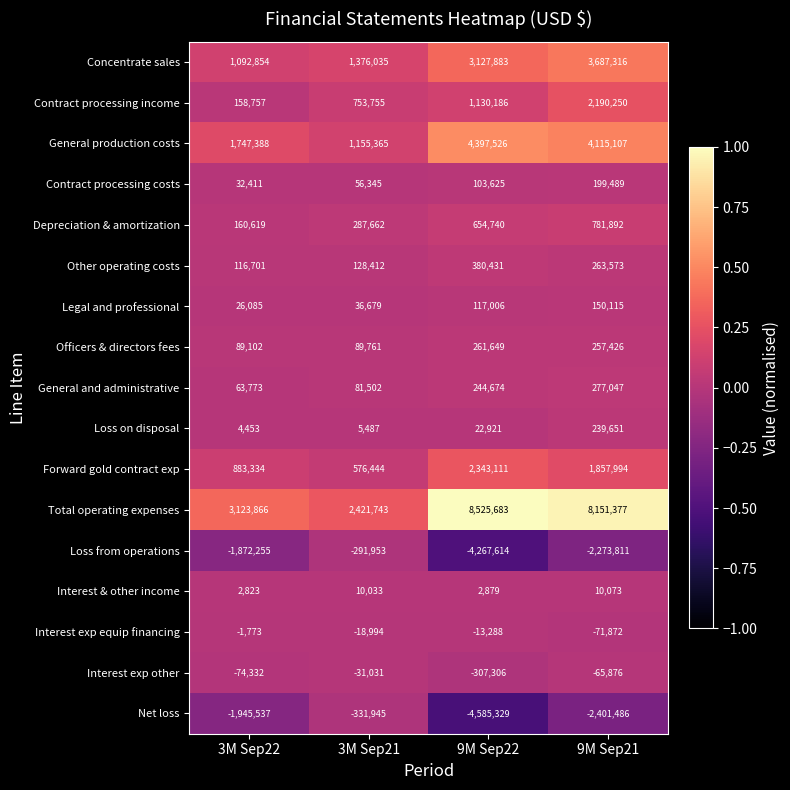

At which category does the chart reach its peak across all series?

9M Sep22